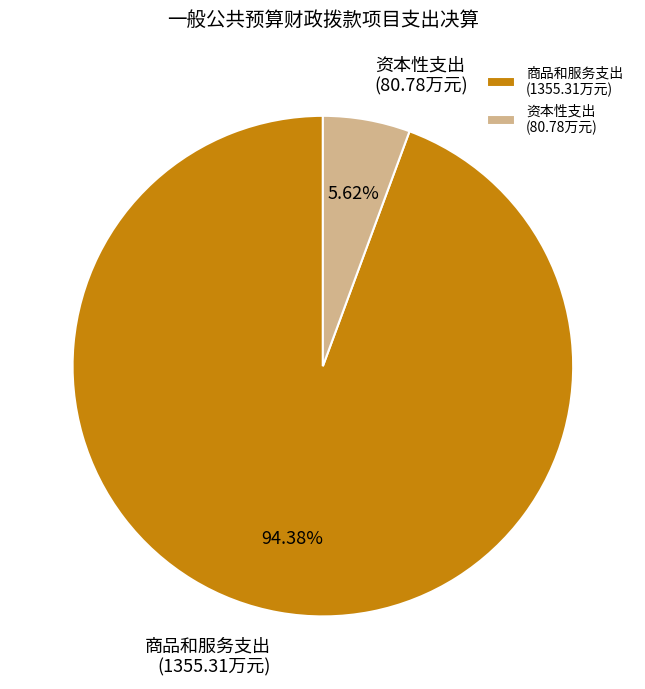

Is 商品和服务支出 (1355.31万元) the majority of the pie?

Yes